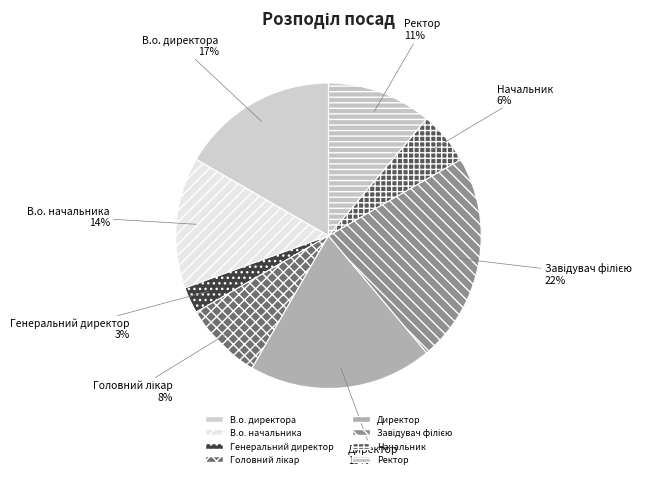

To the nearest percent, what portion does Директор represent?

19%